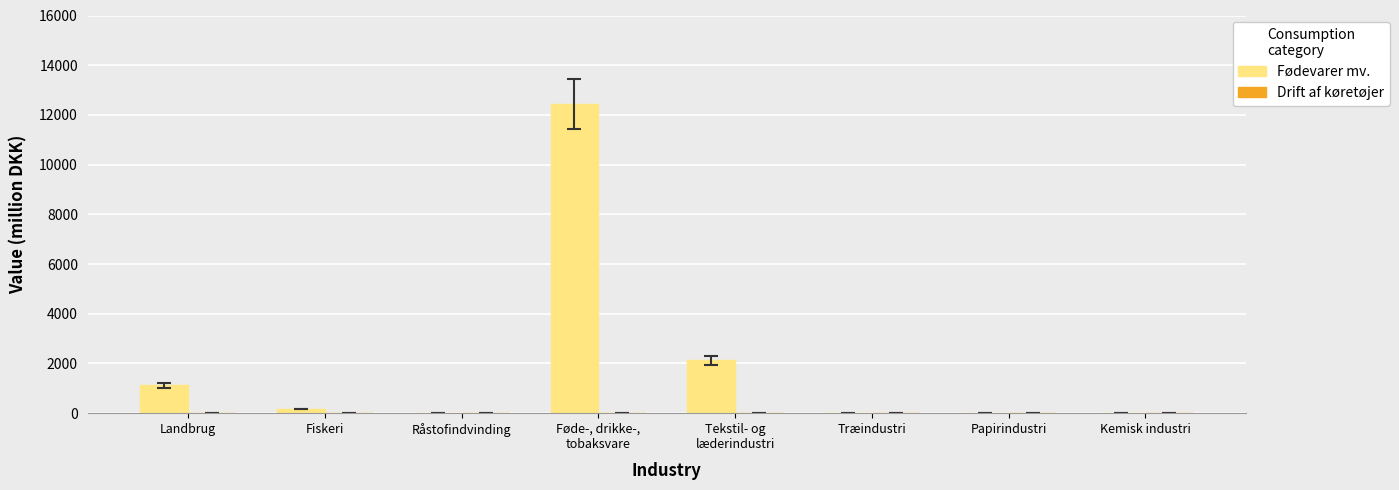

How many categories are shown in the chart?

8